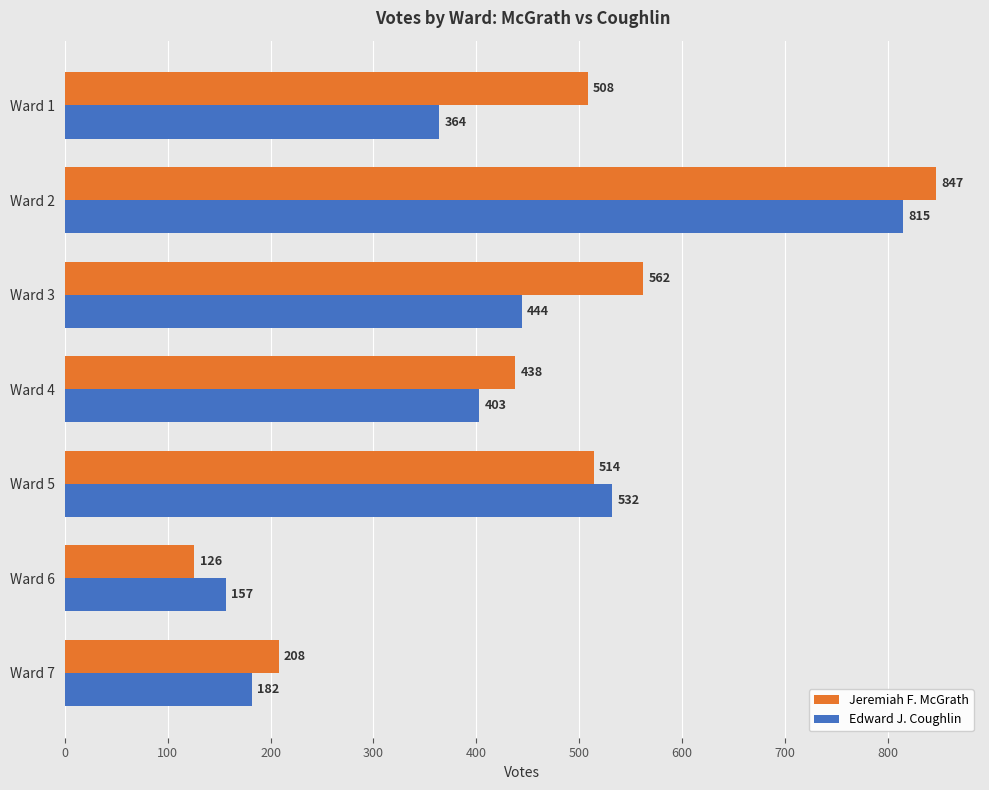

What is the difference between the maximum and minimum values in the Jeremiah F. McGrath series?

721